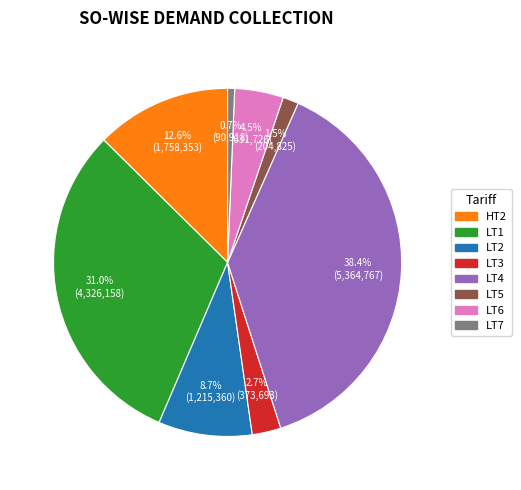

True or false: HT2 accounts for 13% of the total.

True